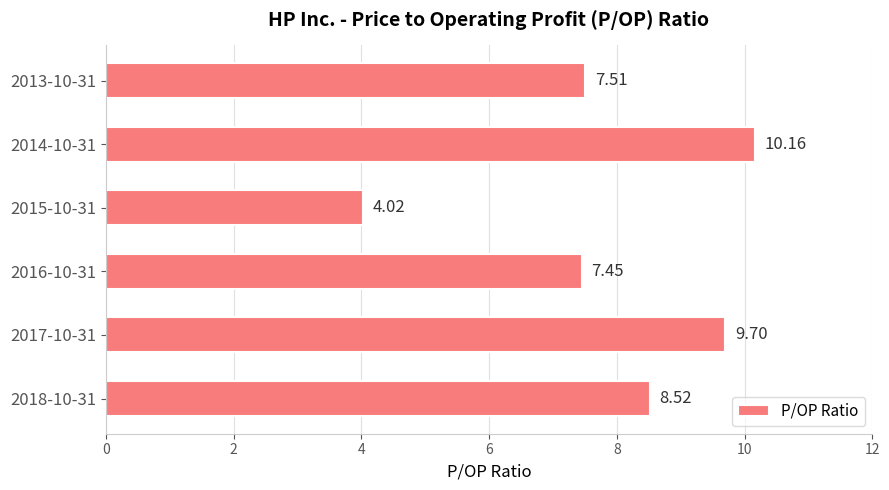

What is the smallest value displayed?

4.0